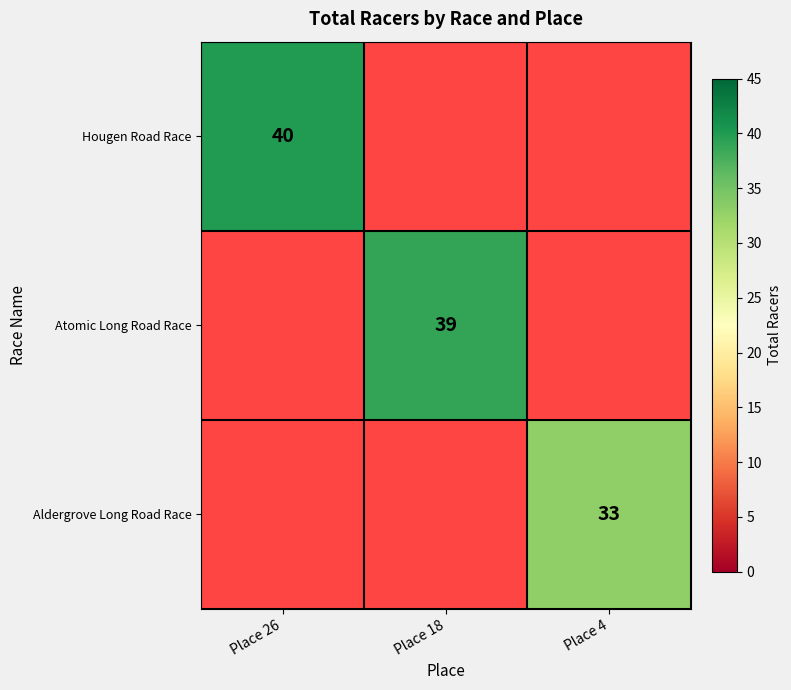

Count the number of data series in this chart.

3